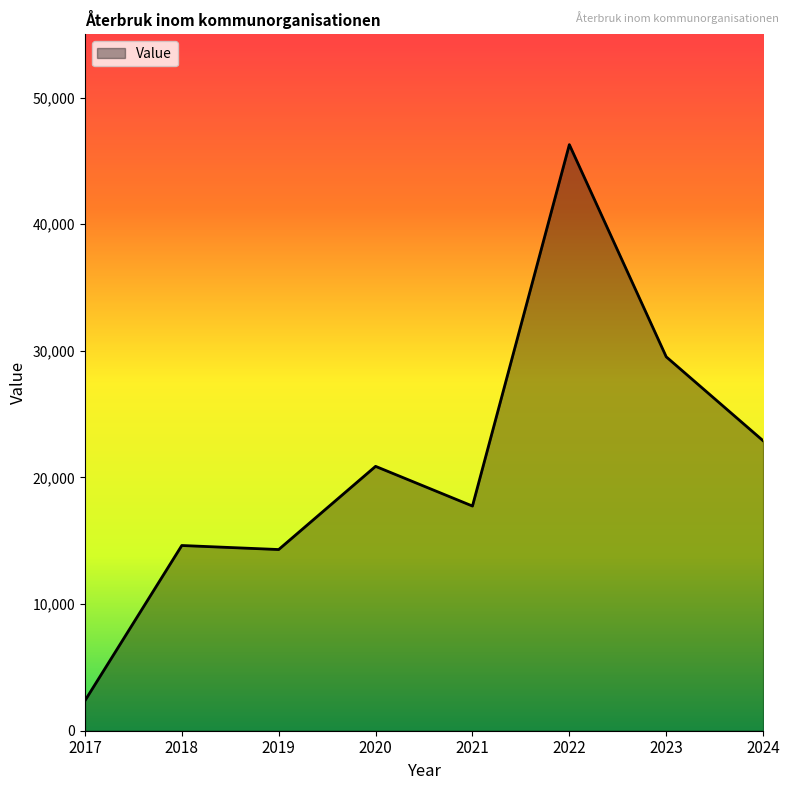

What is the difference between the values at 2017 and 2018?

12259